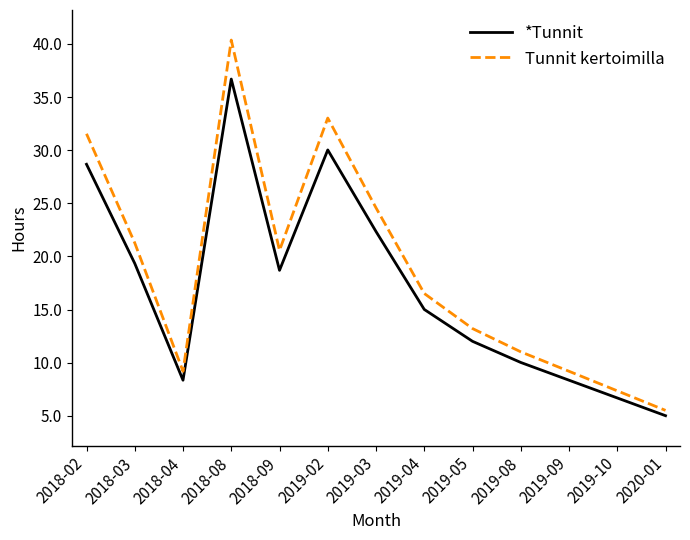

At how many categories does at least one series exceed 22?

4